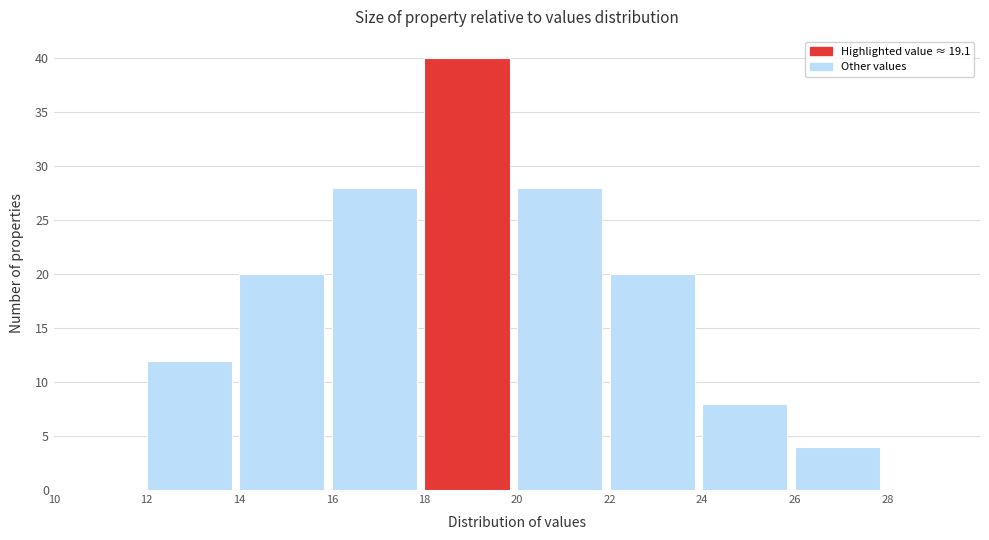

Reading left to right, list every bar in this chart as the range it spans on the x-axis followed by its height. The values are not printed on the chart, so give them approximately, as read against the axis.

10 to 12: 0
12 to 14: 12
14 to 16: 20
16 to 18: 28
18 to 20: 40
20 to 22: 28
22 to 24: 20
24 to 26: 8
26 to 28: 4
28 to 30: 0